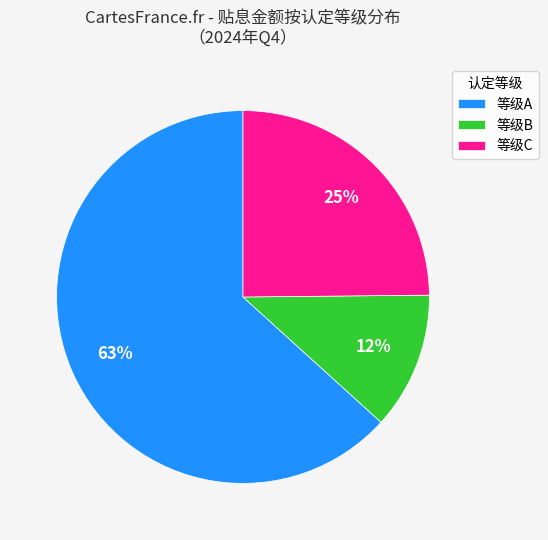

Between 等级B and 等级C, which is larger?

等级C